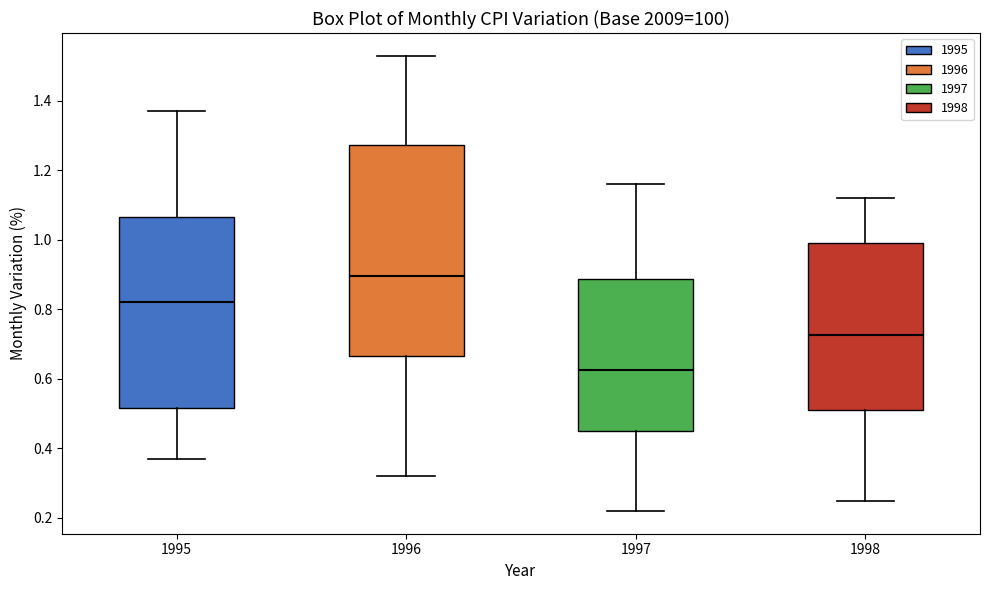

Which box is the tallest, from its lower edge to its upper edge?

1996